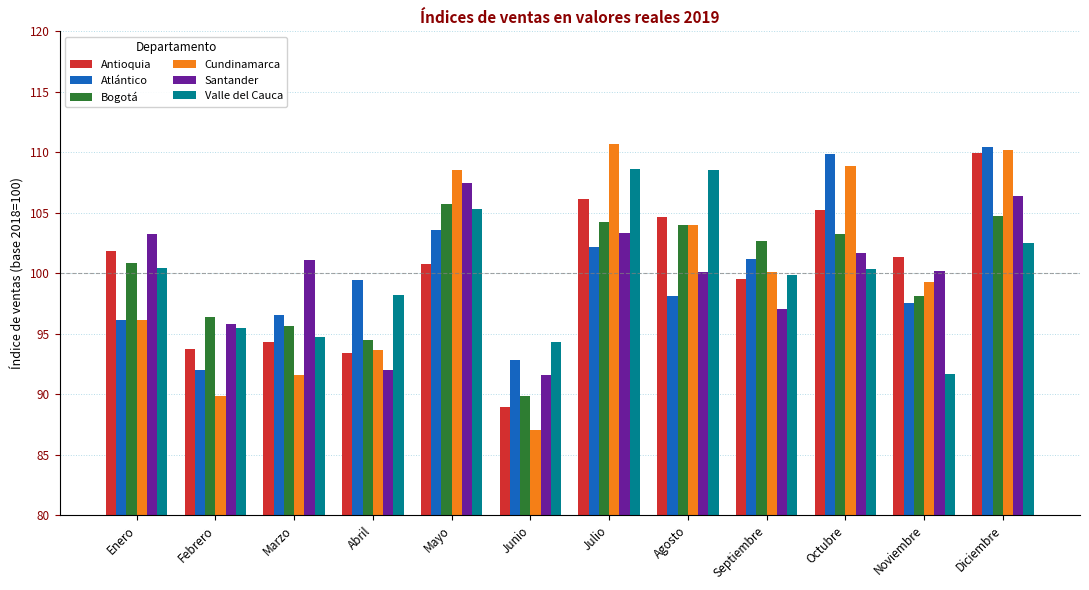

What position from the left is Mayo?

5